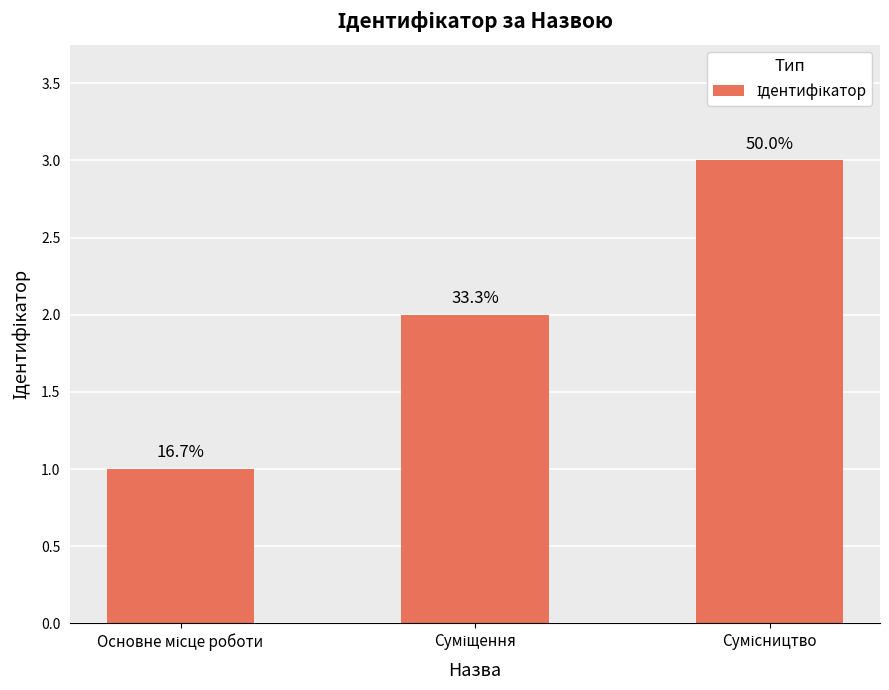

What is the change in value from Суміщення to Сумісництво?

+1